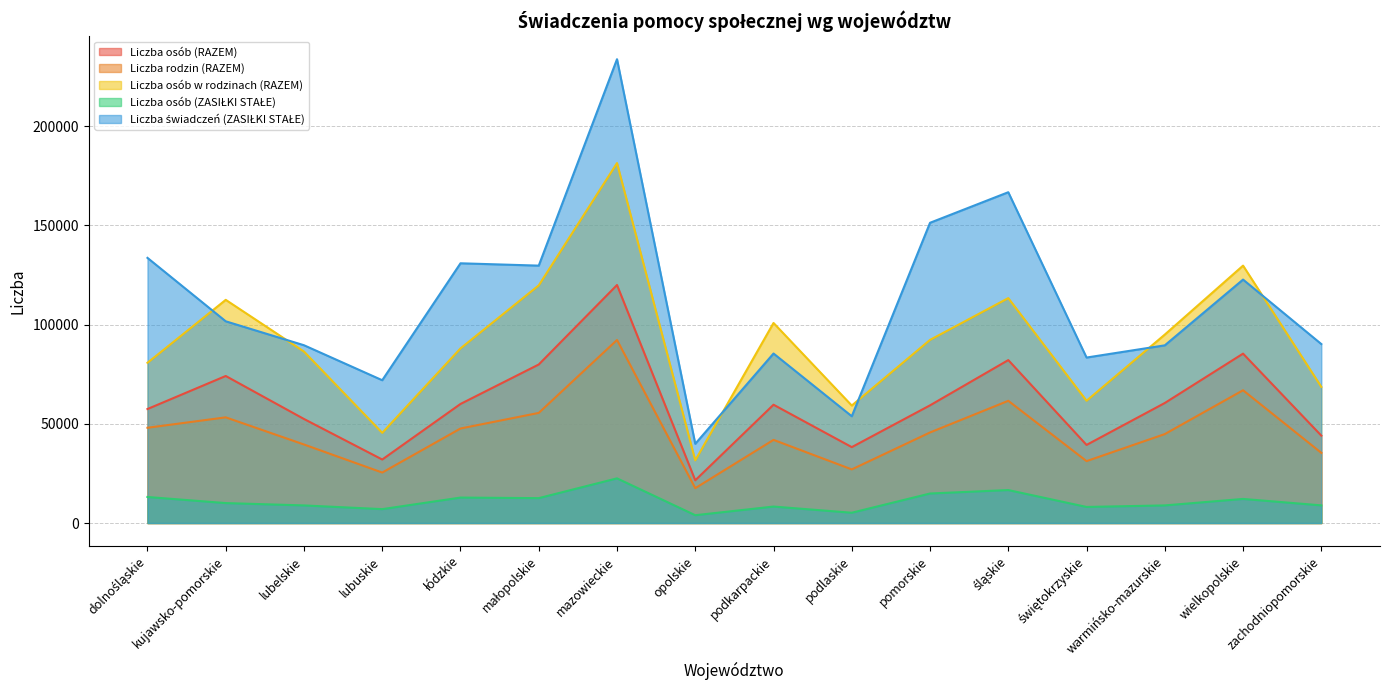

What value does the Liczba osób w rodzinach (RAZEM) series have at podlaskie, to the nearest 50?

59200